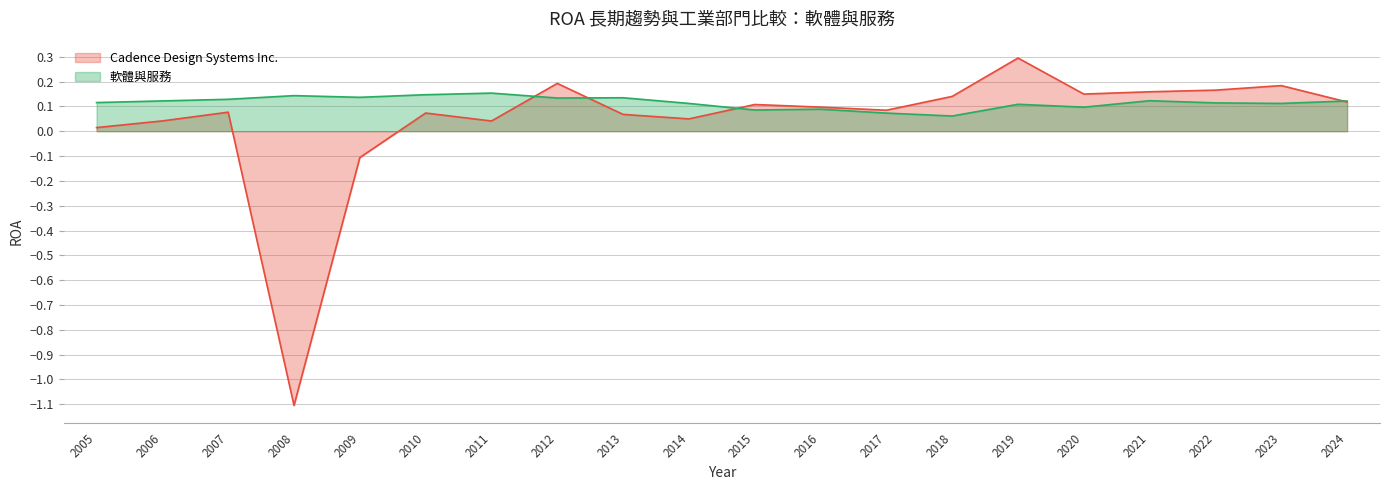

Reading left to right, transcribe all the data shown in this chart.

Cadence Design Systems Inc.: 2024=0.1	2023=0.2	2022=0.2	2021=0.2	2020=0.1	2019=0.3	2018=0.1	2017=0.1	2016=0.1	2015=0.1	2014=0.0	2013=0.1	2012=0.2	2011=0.0	2010=0.1	2009=-0.1	2008=-1.1	2007=0.1	2006=0.0	2005=0.0
軟體與服務: 2024=0.1	2023=0.1	2022=0.1	2021=0.1	2020=0.1	2019=0.1	2018=0.1	2017=0.1	2016=0.1	2015=0.1	2014=0.1	2013=0.1	2012=0.1	2011=0.2	2010=0.1	2009=0.1	2008=0.1	2007=0.1	2006=0.1	2005=0.1